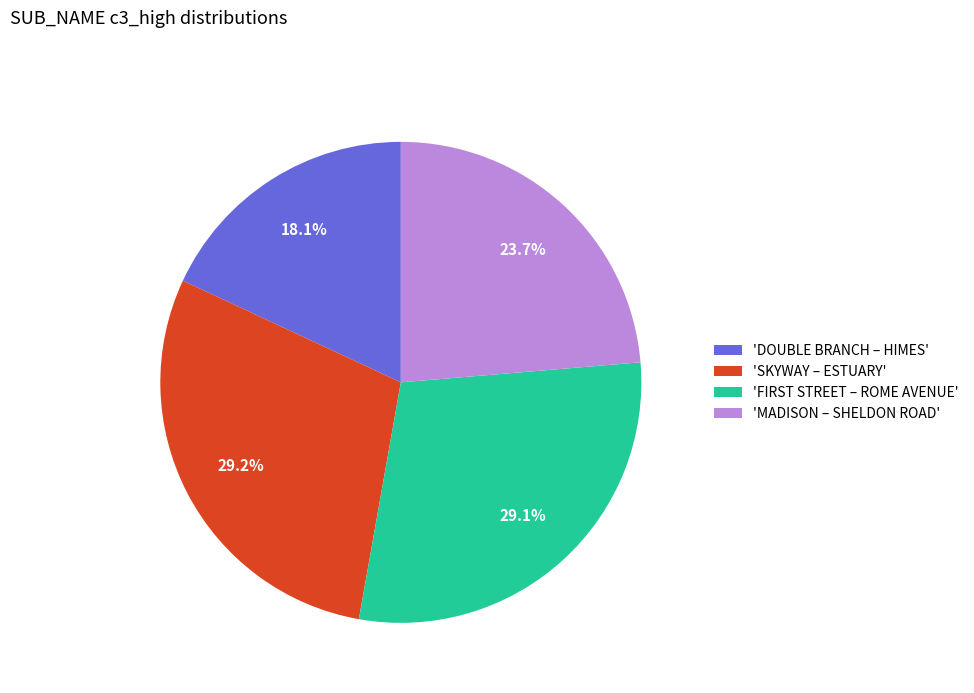

How many segments does this pie chart have?

4